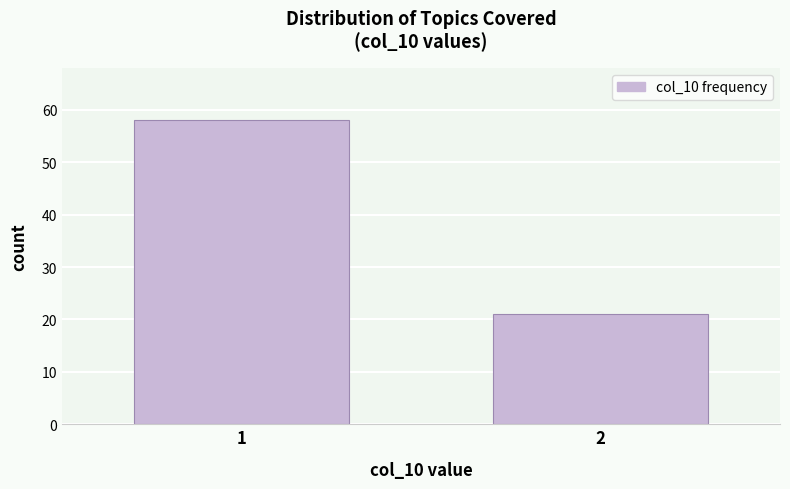

Reading left to right, list all the values displayed in this chart.

58	21